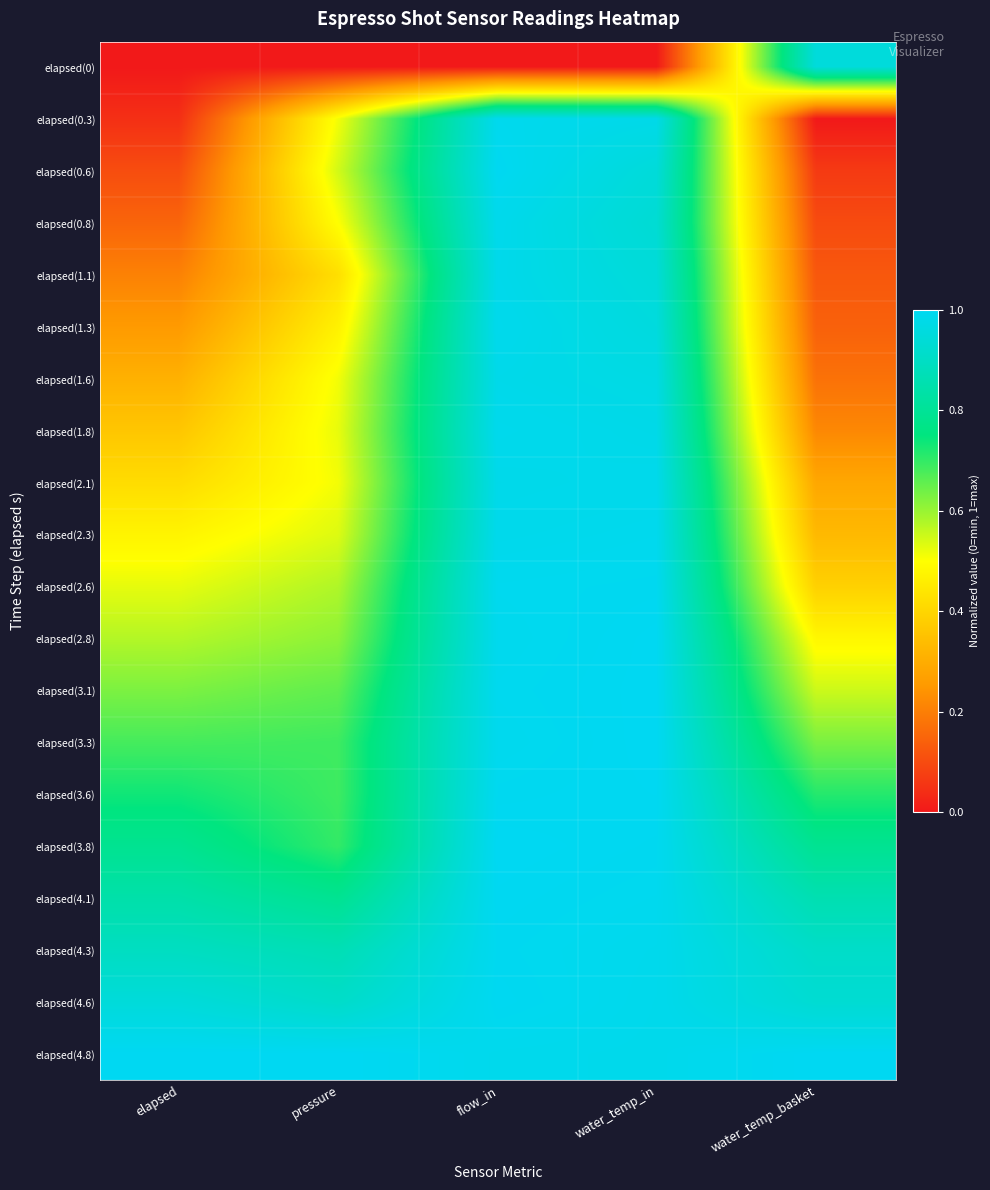

Which series has the largest total across all categories?

elapsed(4.8)